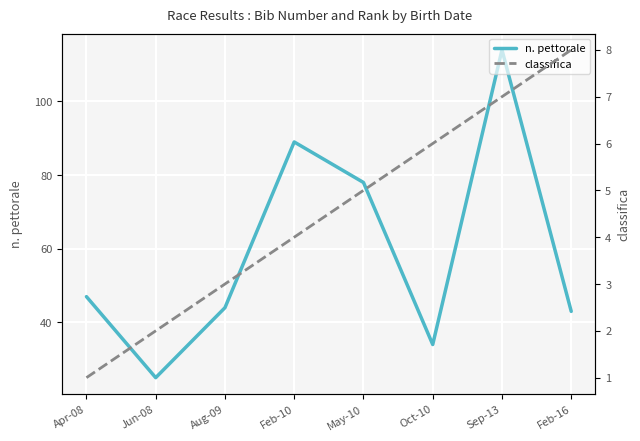

Is the value of n. pettorale at Oct-10 greater than the value of classifica at Feb-10?

Yes